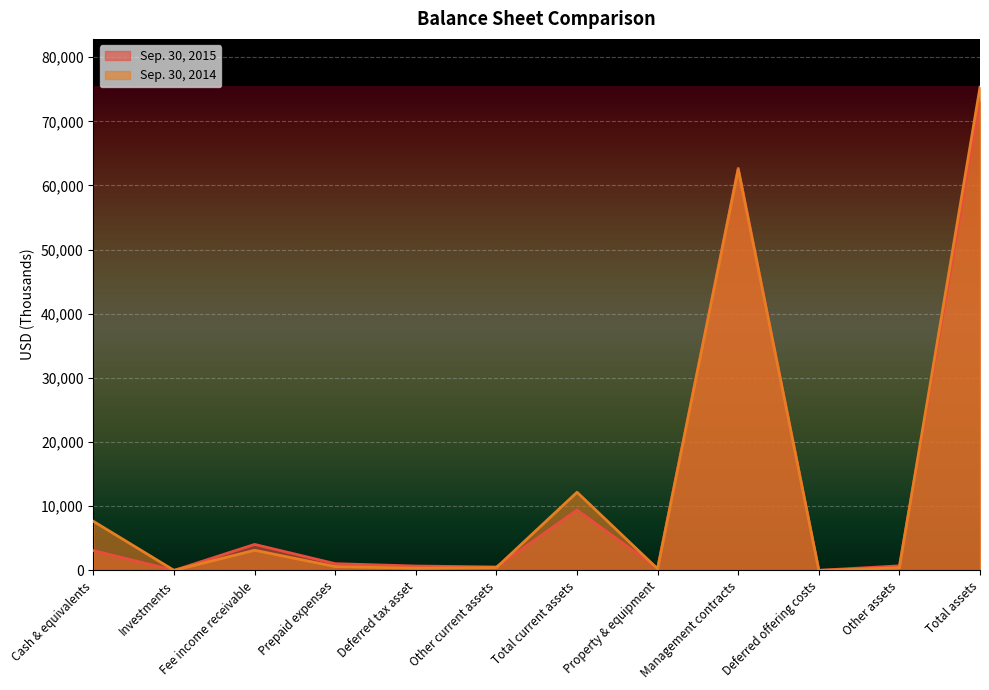

What is the label of the 7th point from the right?

Other current assets